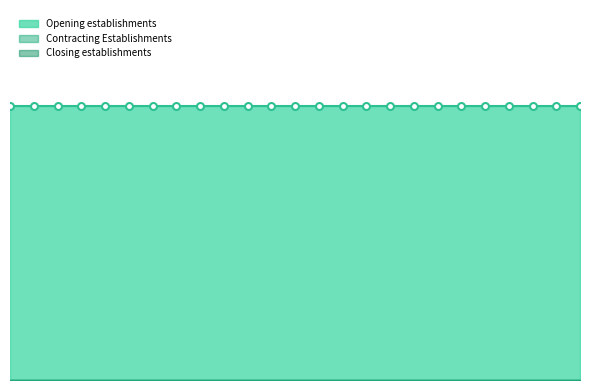

True or false: Contracting Establishments and Closing establishments intersect in this chart.

False